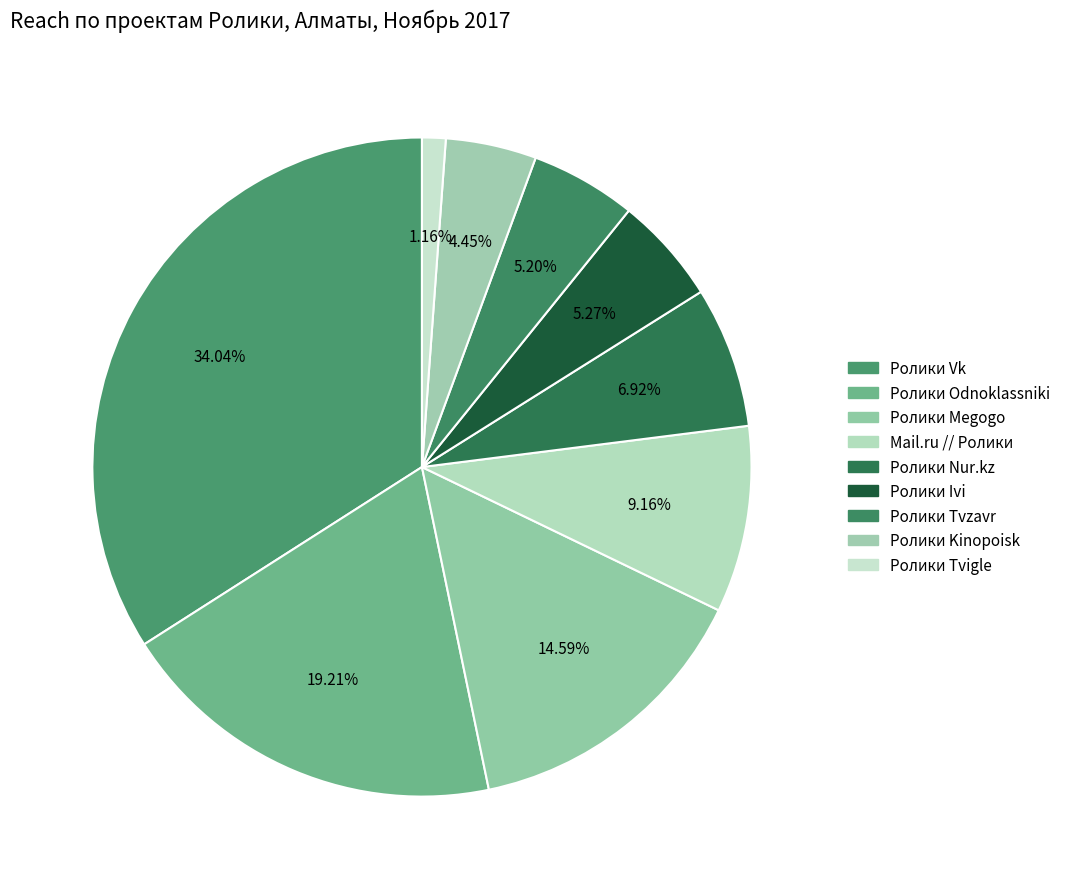

Which category has the biggest portion of the pie?

Ролики Vk